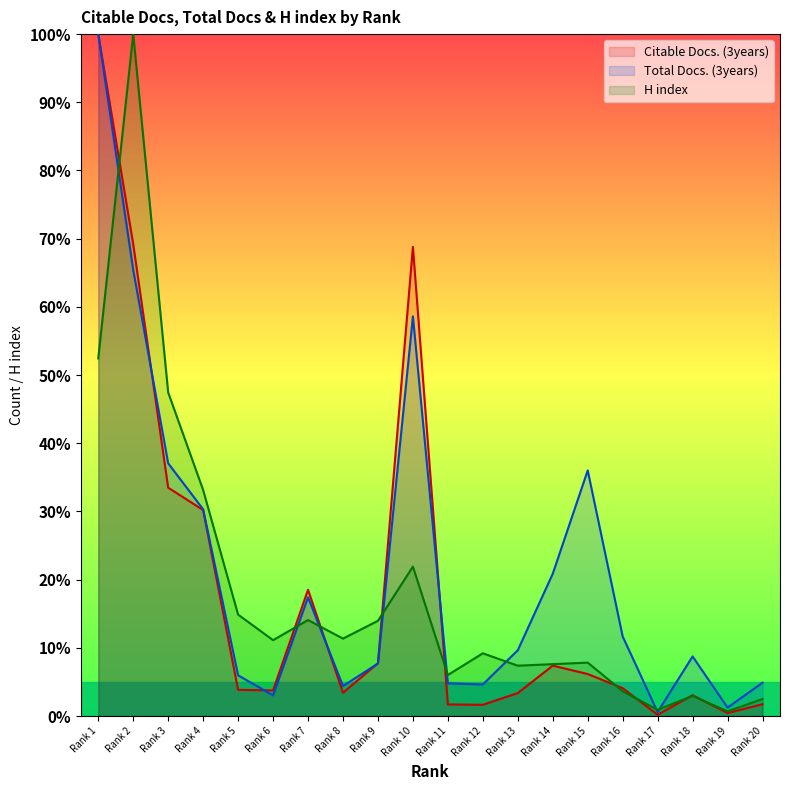

True or false: Citable Docs. (3years) has a value of 2.6 at Rank 14.

False